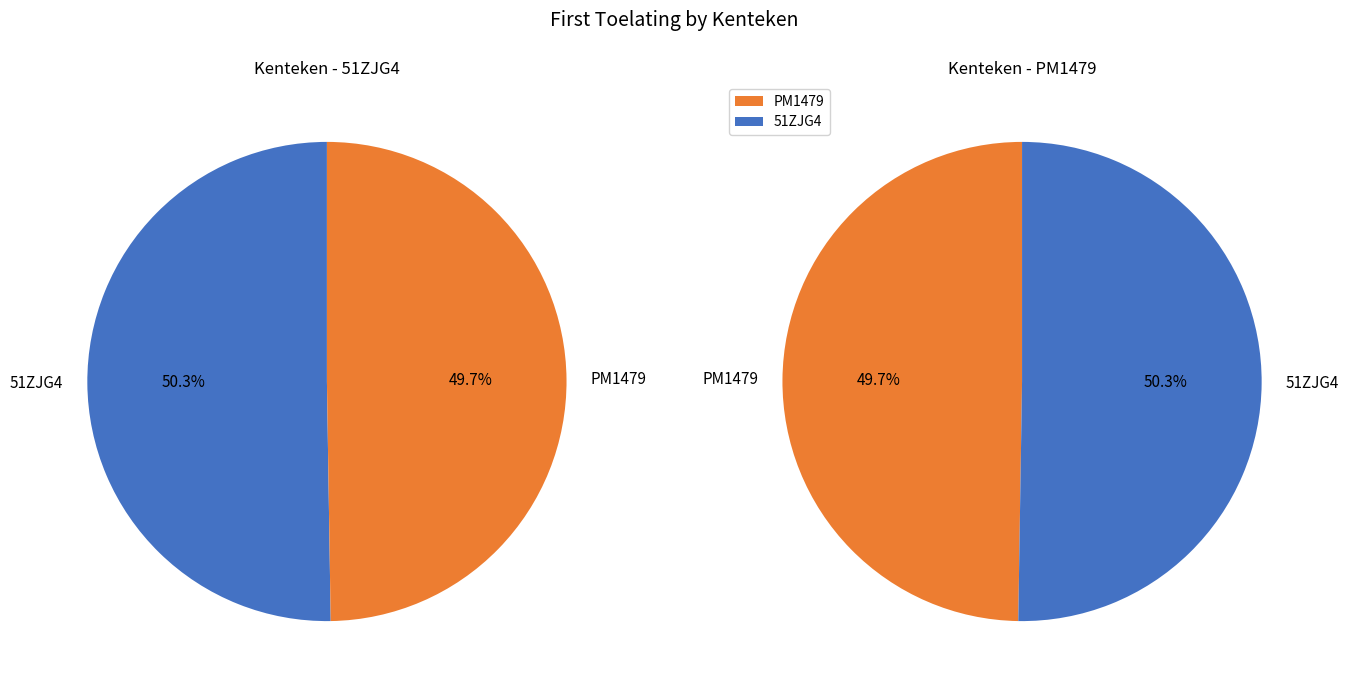

Is there any slice that represents more than half of the pie?

Yes